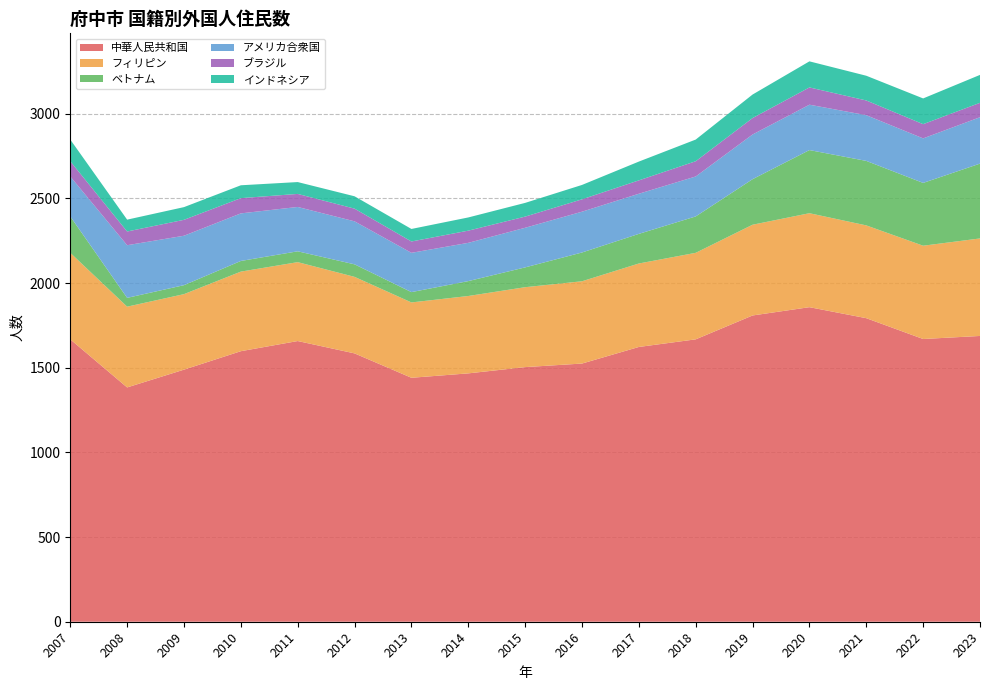

Reading right to left, extract all data points from this chart.

中華人民共和国: 1688	1670	1793	1858	1809	1668	1623	1525	1504	1467	1441	1585	1658	1598	1489	1384	1668
フィリピン: 576	551	548	555	536	511	493	486	472	457	445	452	466	470	446	477	511
ベトナム: 442	371	381	373	269	215	175	170	117	88	61	74	64	63	53	52	215
アメリカ合衆国: 274	263	270	268	264	236	237	241	234	226	232	254	262	281	292	311	236
ブラジル: 85	84	87	102	97	90	79	73	66	72	67	75	77	90	94	81	90
インドネシア: 165	152	146	154	139	128	111	85	81	78	74	73	70	76	75	70	128